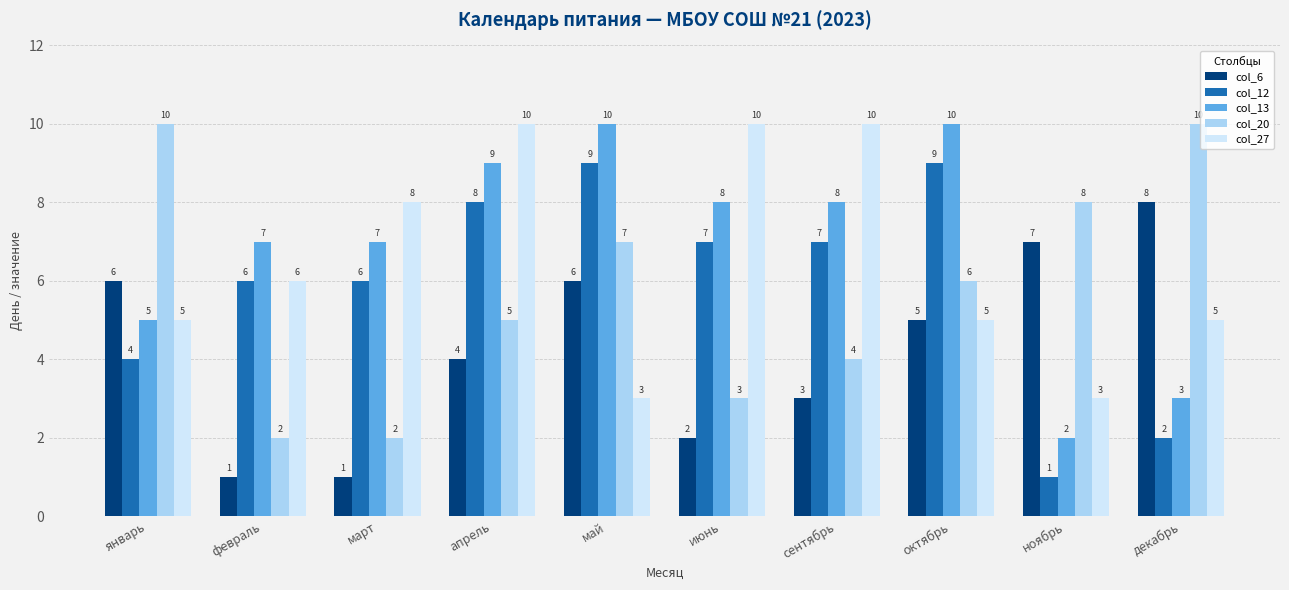

What is the maximum value shown in the chart?

10